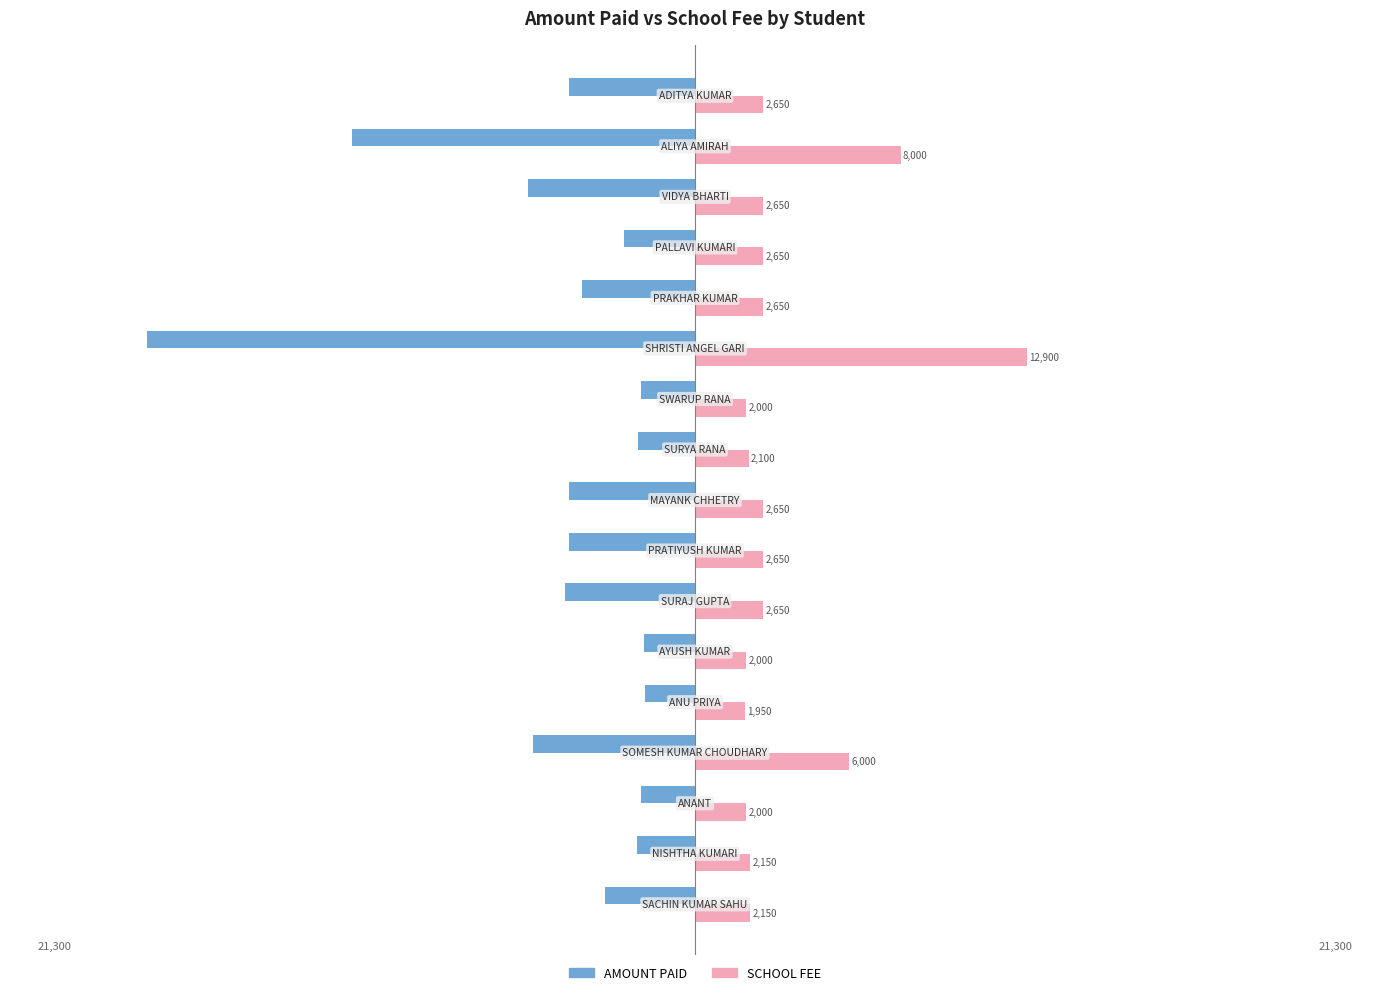

Which series has the widest spread of values?

AMOUNT PAID